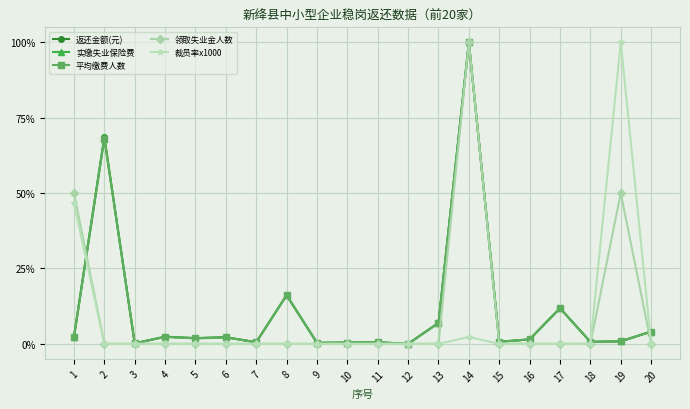

What is the average value of the 裁员率x1000 series?

0.1